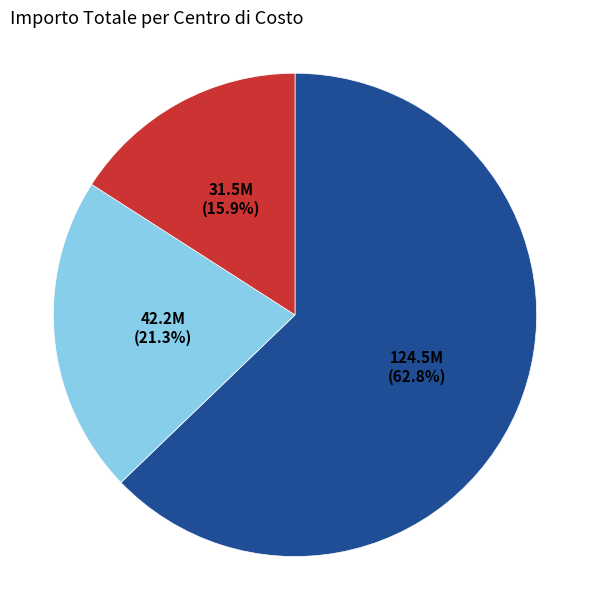

Is there a majority slice in this chart?

Yes